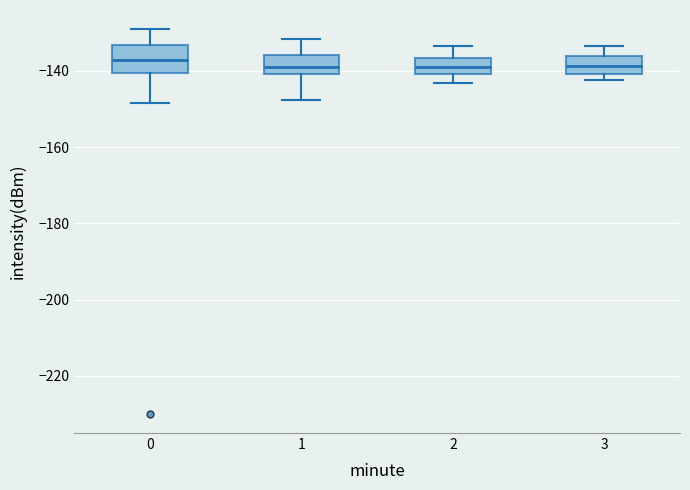

Where is the upper edge of the box at x = 0 on the y-axis? The values are not printed on the chart, so give them approximately, as read against the axis.

-134